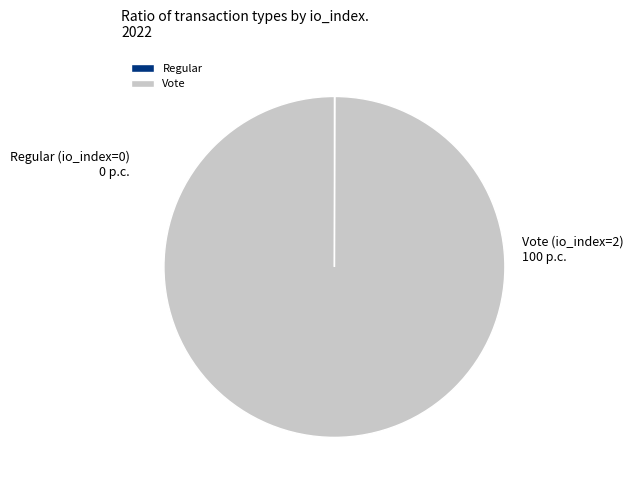

Does Vote represent more than half of the total?

Yes